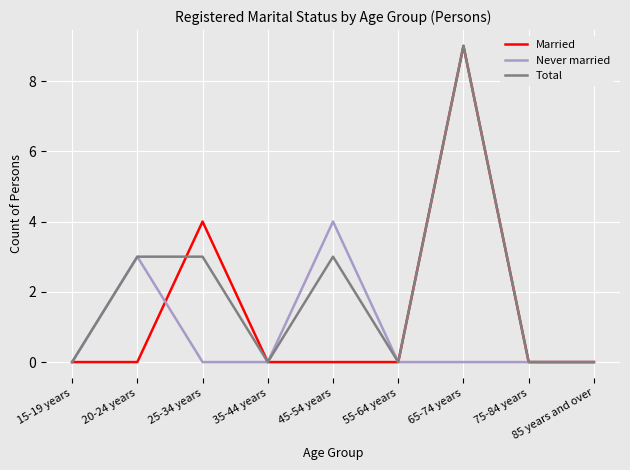

Rank the series by their average value, from lowest to highest.

Never married, Married, Total